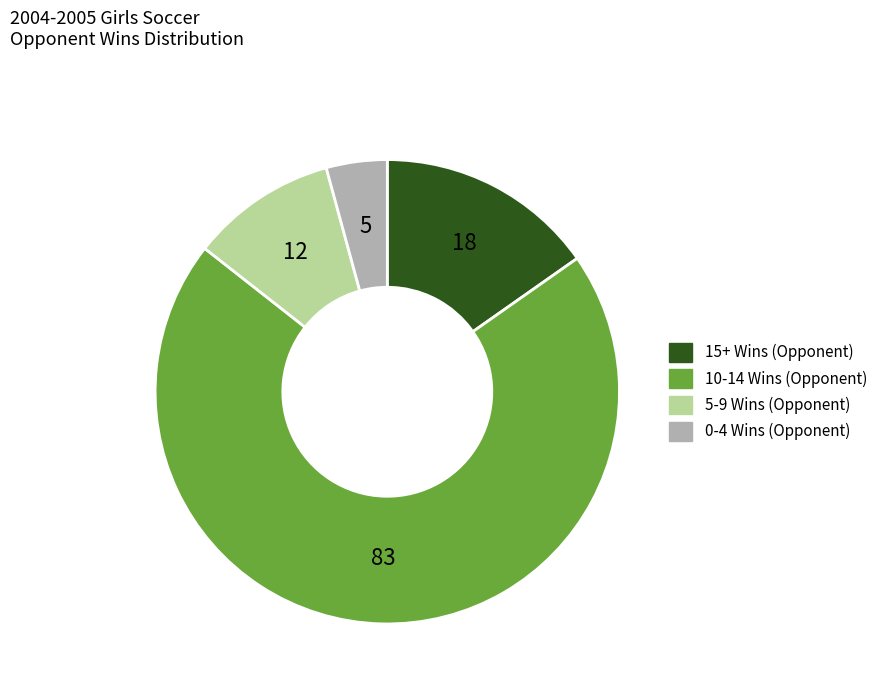

Does any single category account for the majority?

Yes